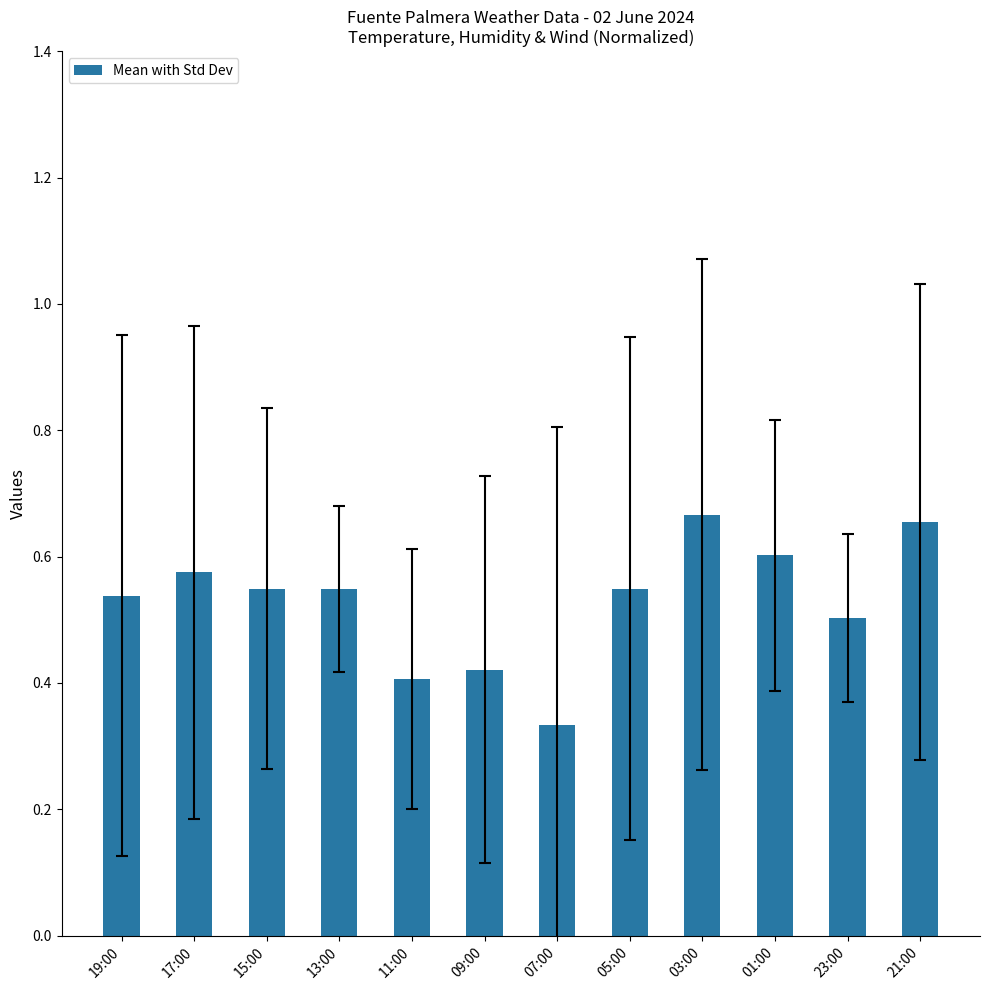

How many values are between 0 and 1?

12